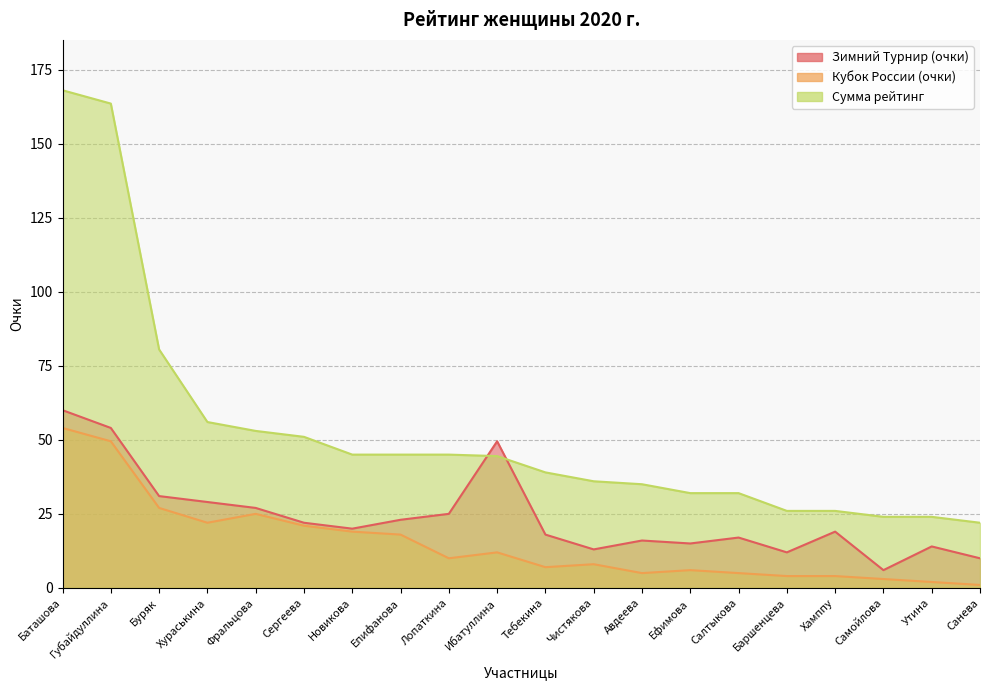

How many values in the Зимний Турнир (очки) series are below 20?

10